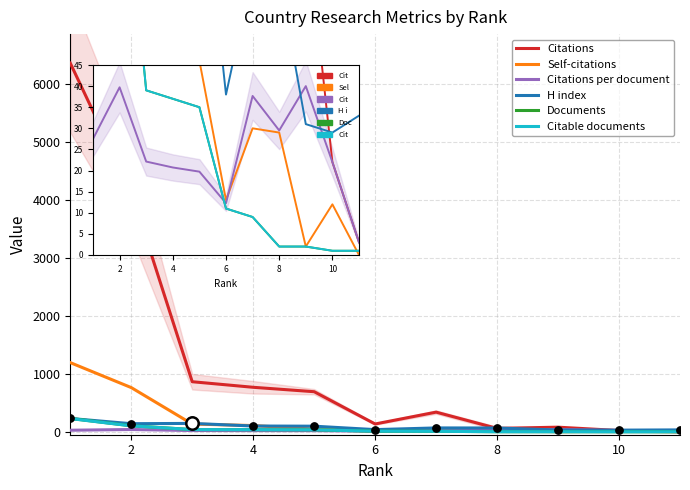

At how many categories does at least one series exceed 1094?

2